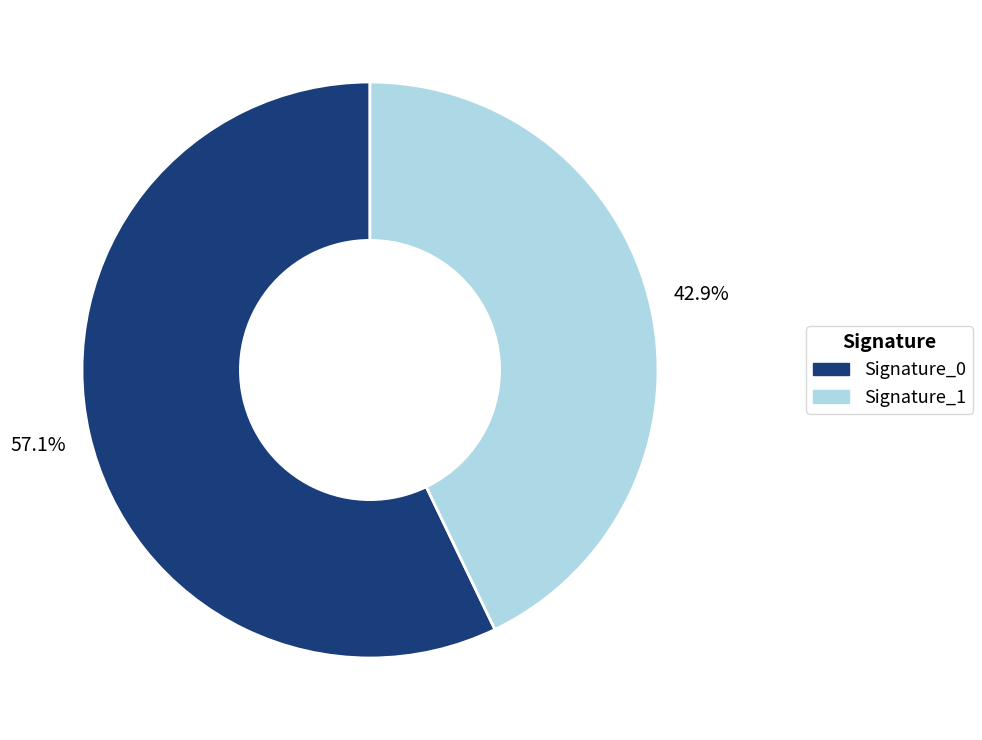

Which has a higher value, Signature_0 or Signature_1?

Signature_0